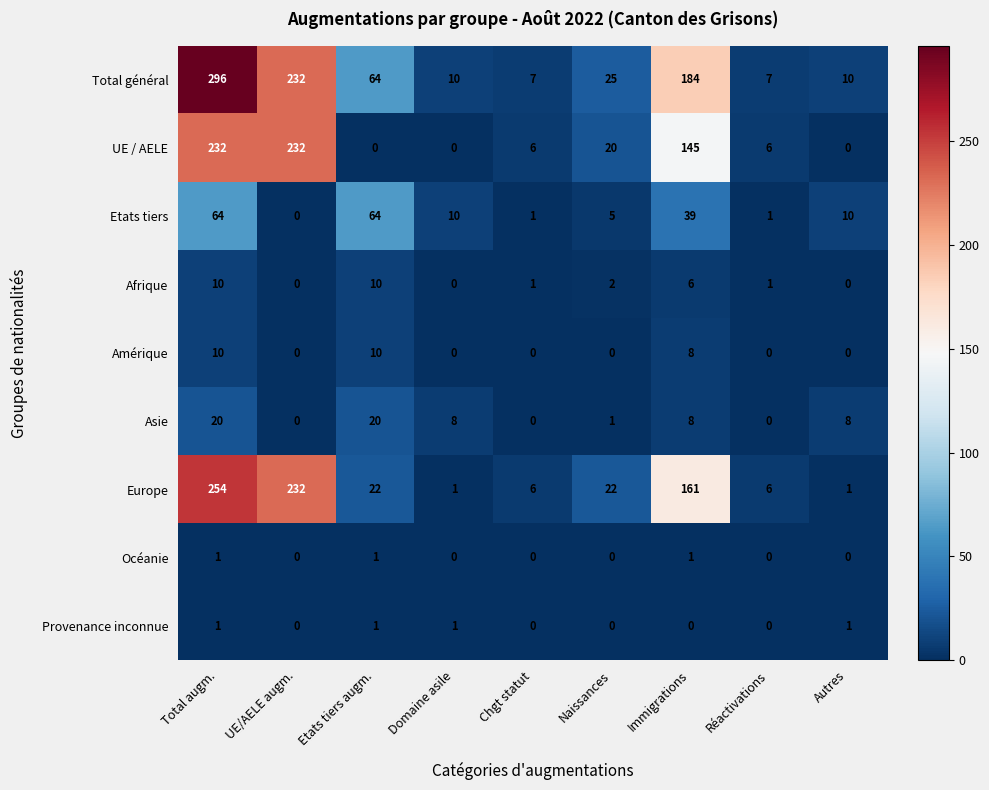

Which series has the largest range (max minus min)?

Total général